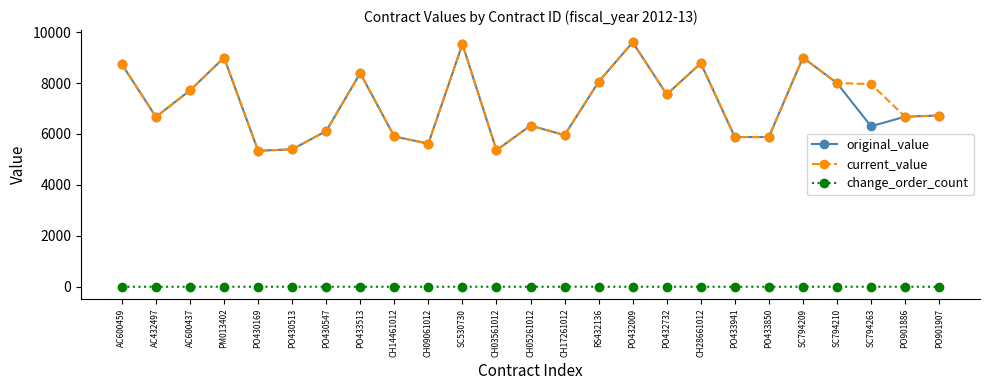

At how many categories does at least one series exceed 1243?

25